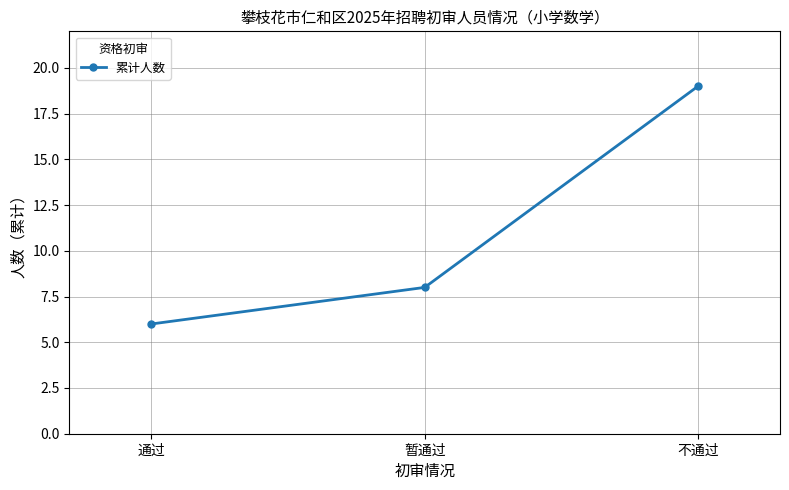

What position from the left is 不通过?

3